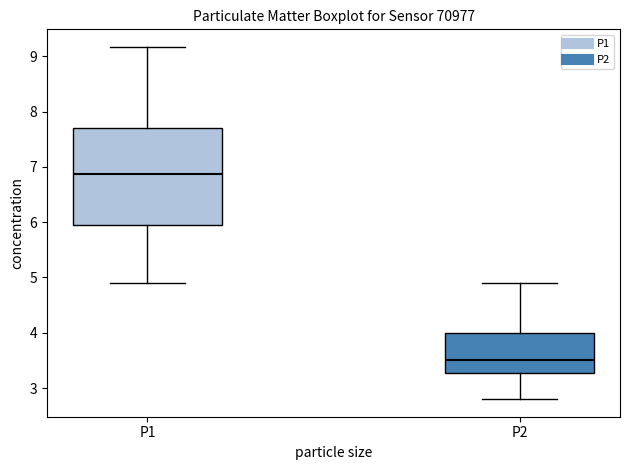

Reading left to right, read every box against the y-axis: the position of its median line, the range the box covers, and the ends of its whiskers. The values are not printed on the chart, so give them approximately, as read against the axis.

P1: median 6.9, box 5.9 to 7.7, whiskers 4.9 to 9.2
P2: median 3.5, box 3.3 to 4.0, whiskers 2.8 to 4.9